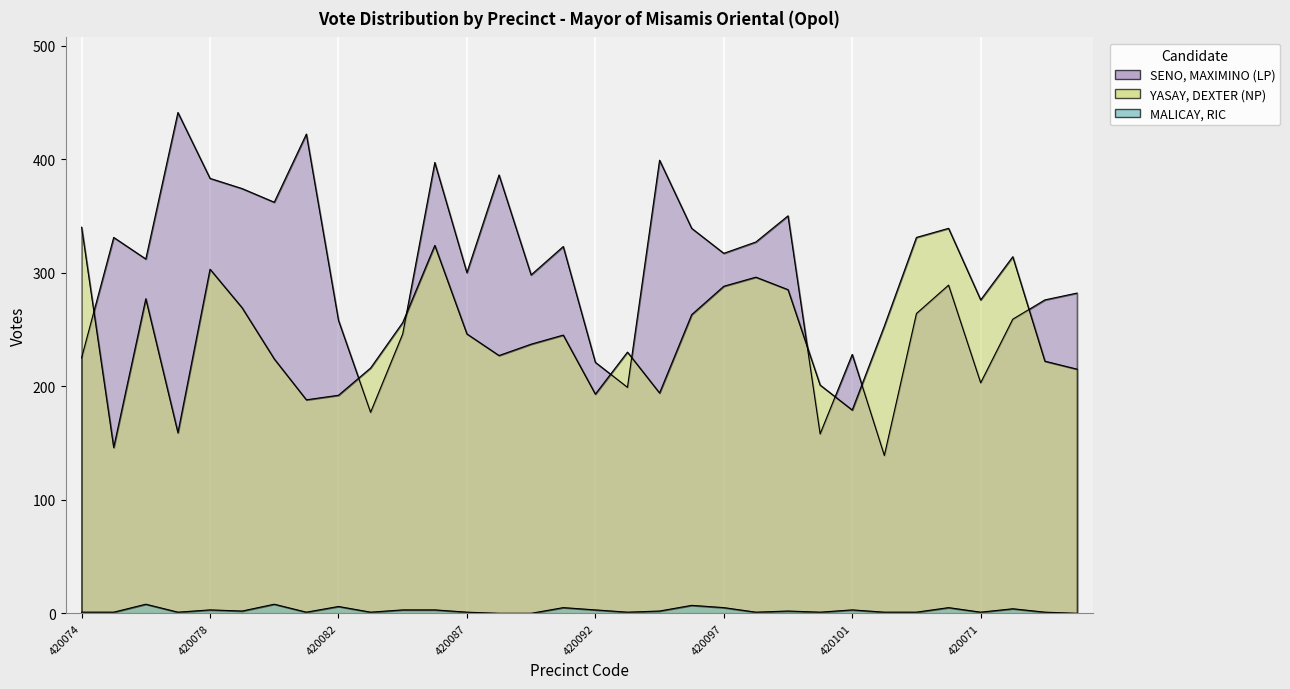

Count the number of data series in this chart.

3